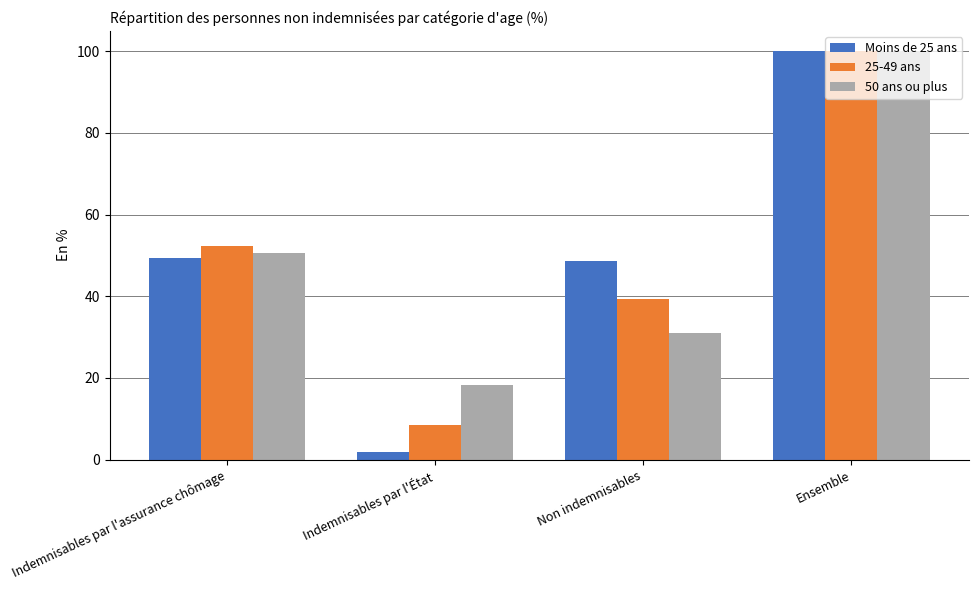

How many groups of bars are there?

4